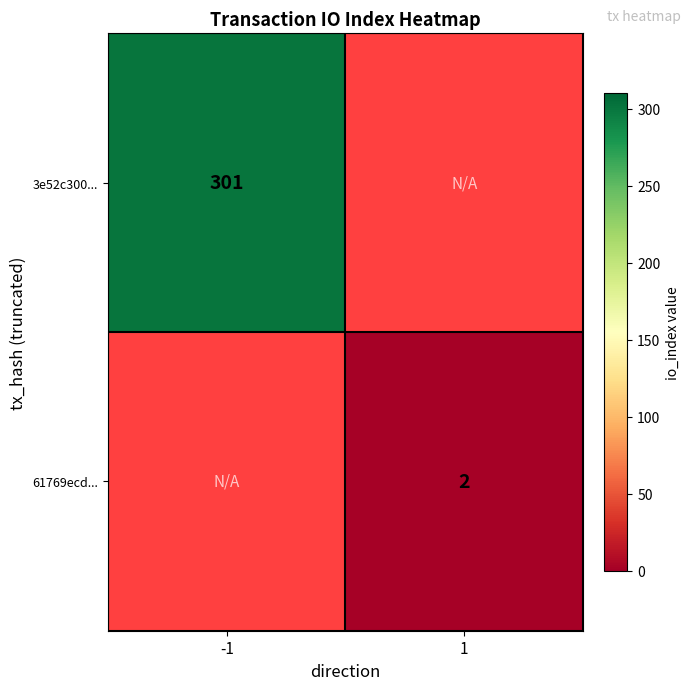

Is the value of 61769ecd... at 1 greater than the value of 3e52c300... at -1?

No